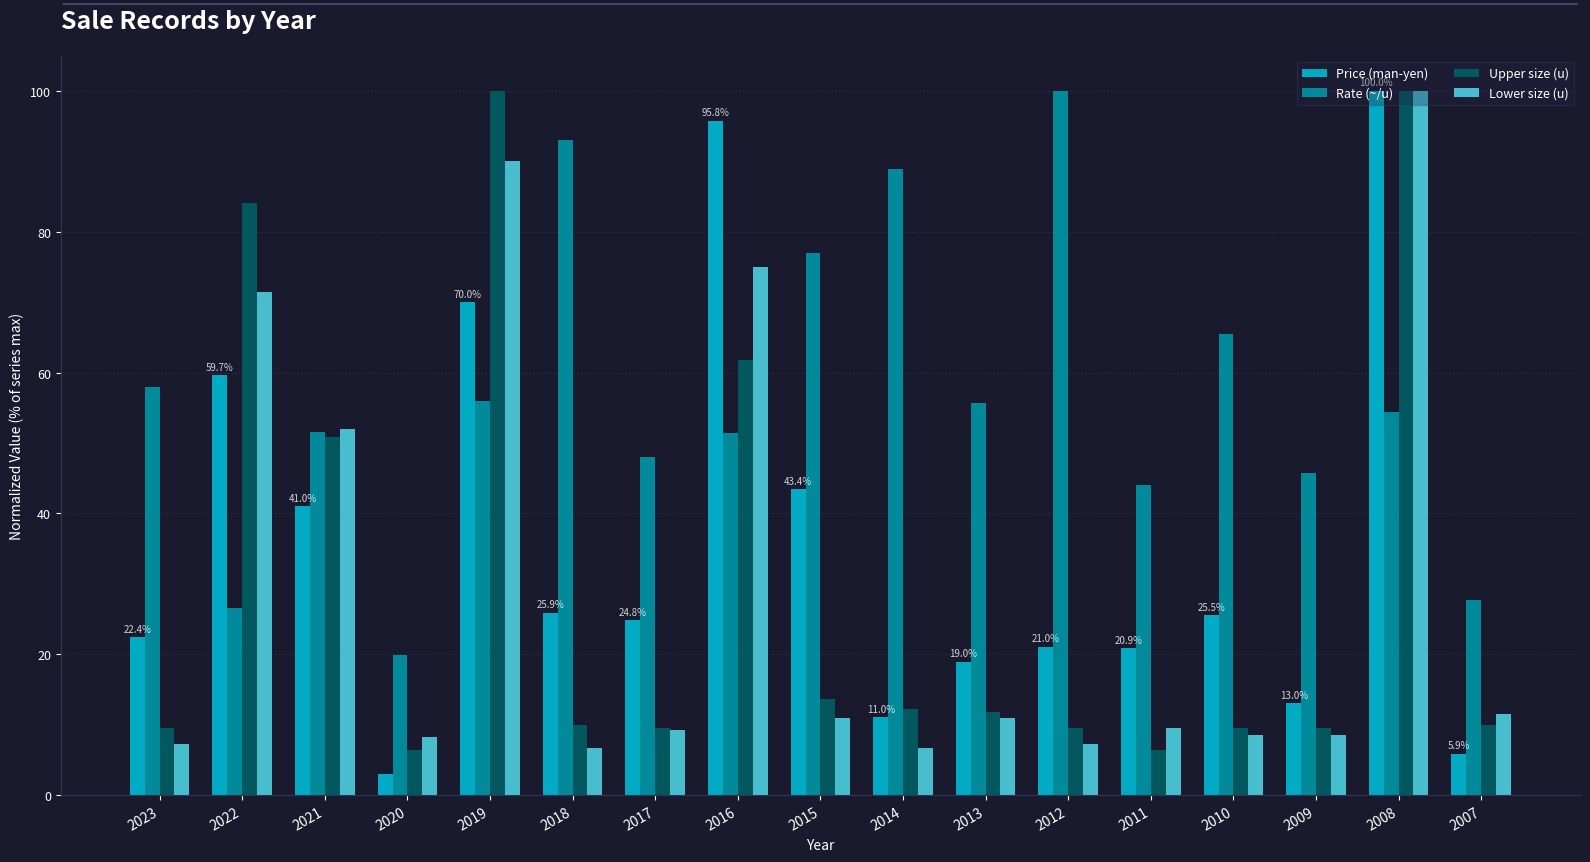

At which label does Lower size (u) reach its peak?

2008